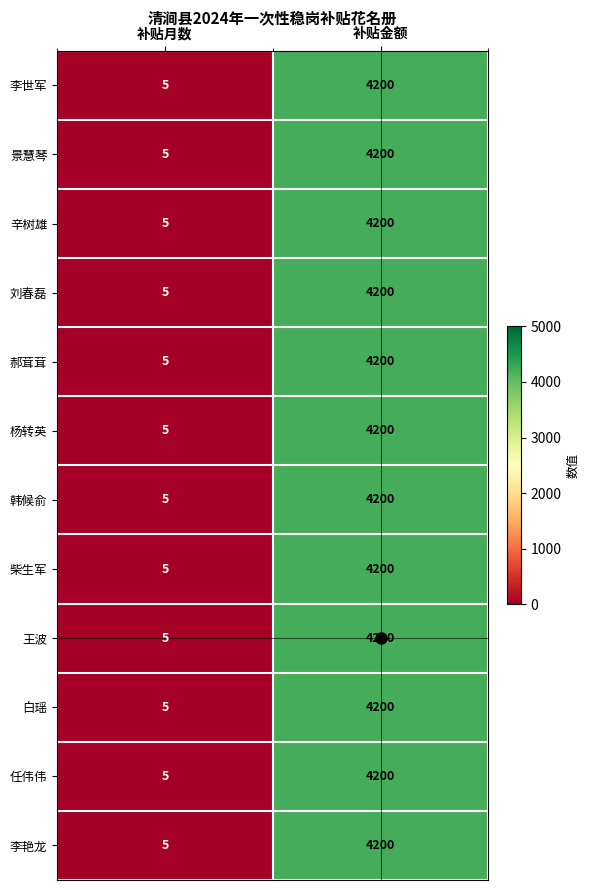

At which category is the sum across all series the highest?

补贴金额